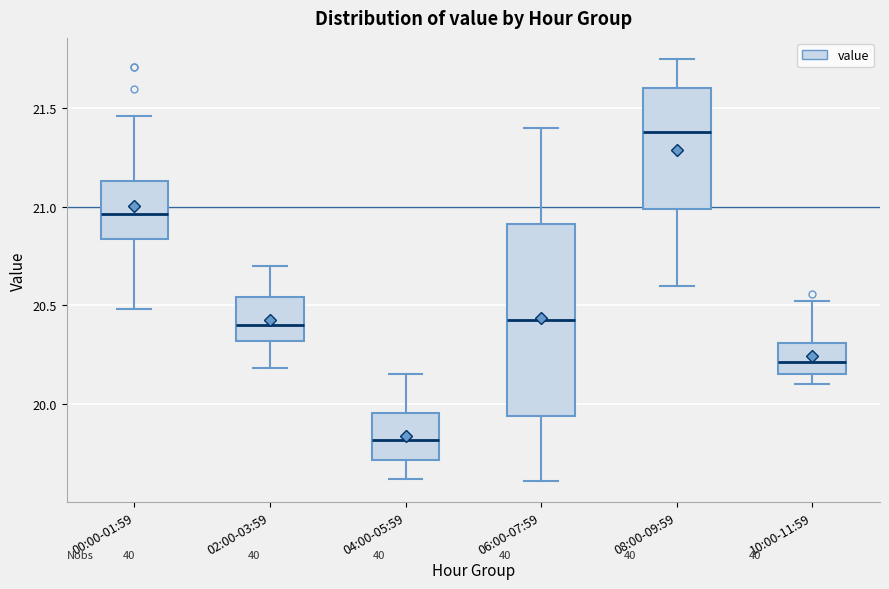

Where does the lower whisker of the box for 08:00-09:59 end on the y-axis? The values are not printed on the chart, so give them approximately, as read against the axis.

20.60